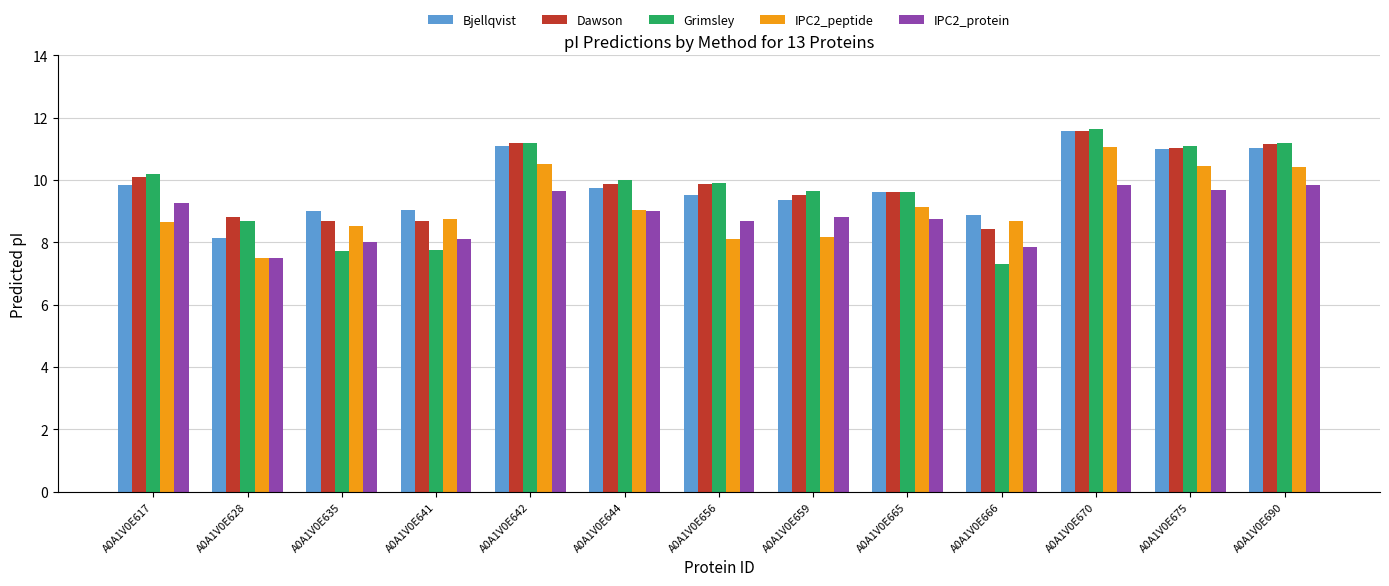

Which series has the widest spread of values?

Grimsley